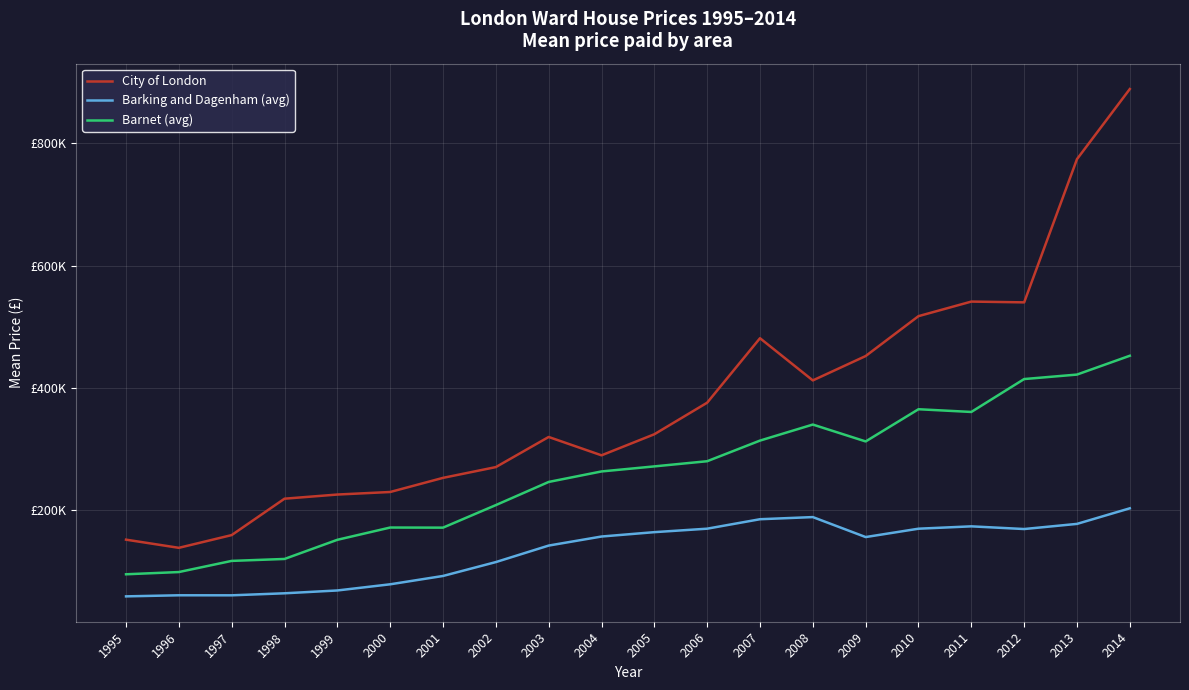

What are all the series names shown in the legend?

City of London, Barking and Dagenham (avg), Barnet (avg)